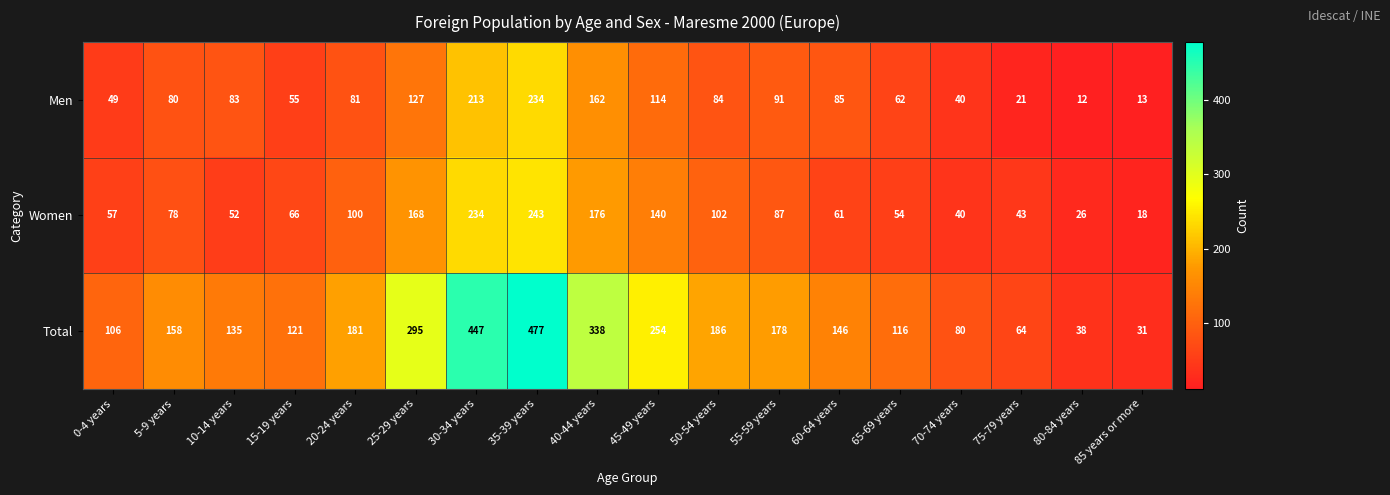

What is the difference between the Total values at 75-79 years and 80-84 years?

26